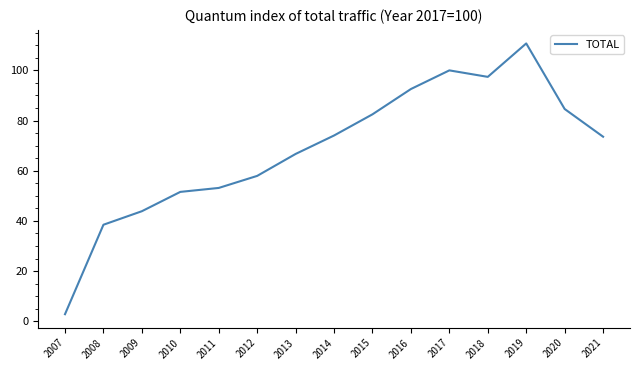

What is the maximum value shown in the chart?

110.7